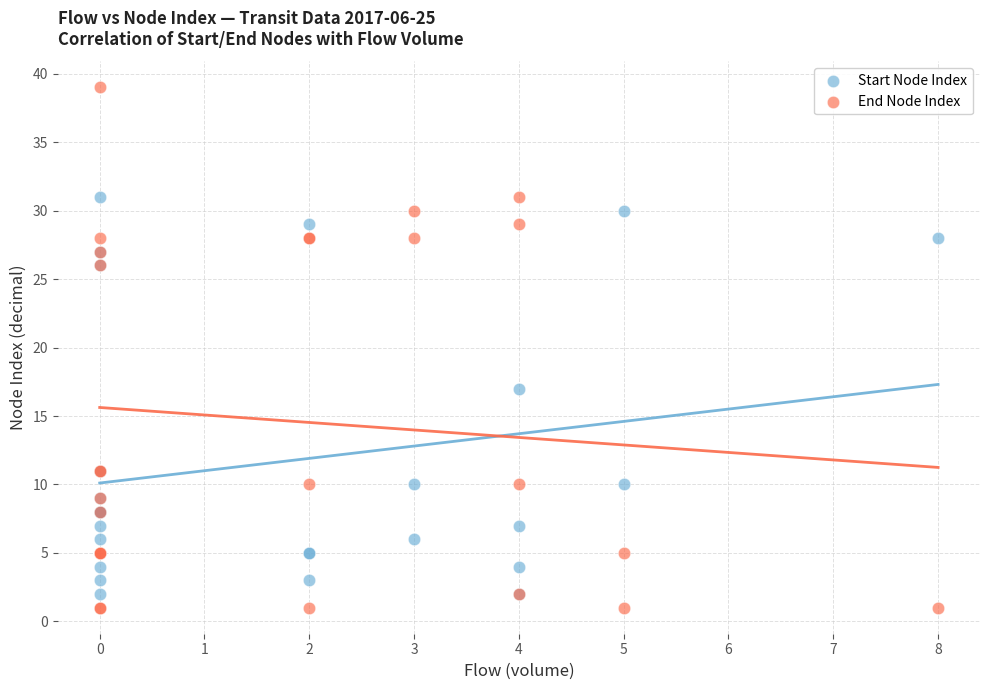

Which series has the largest Y range (max minus min)?

End Node Index